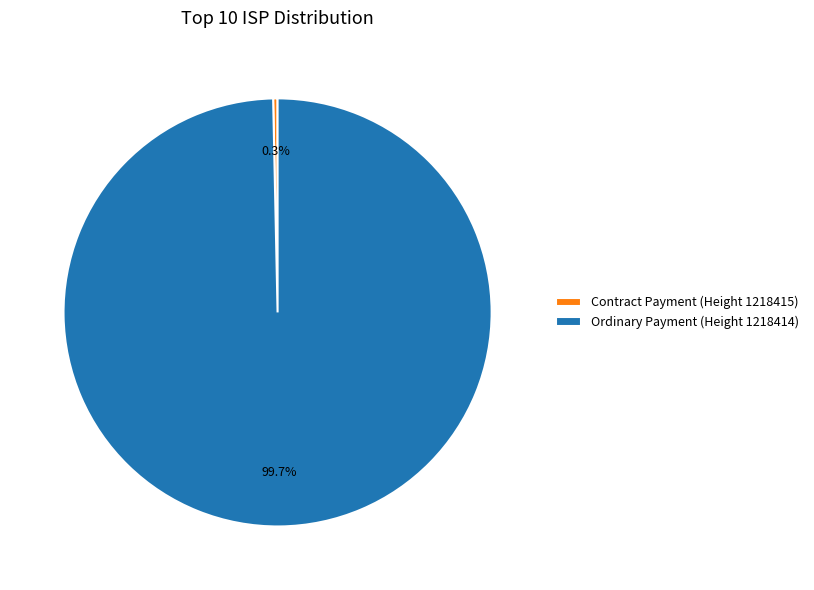

Combined, what portion of the pie is Contract Payment (Height 1218415) and Ordinary Payment (Height 1218414)?

100.0%